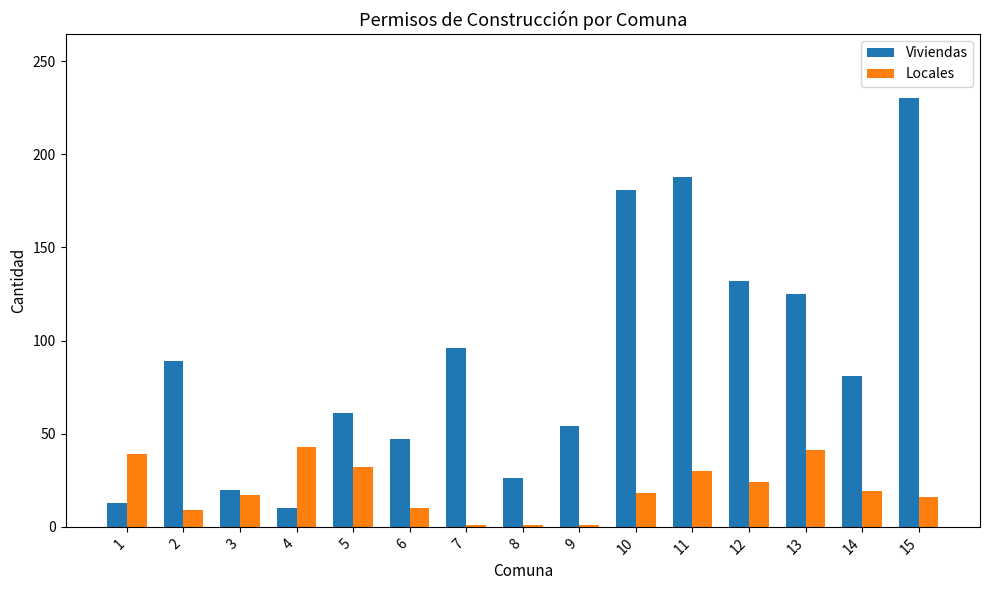

At which label does Viviendas reach its peak?

15